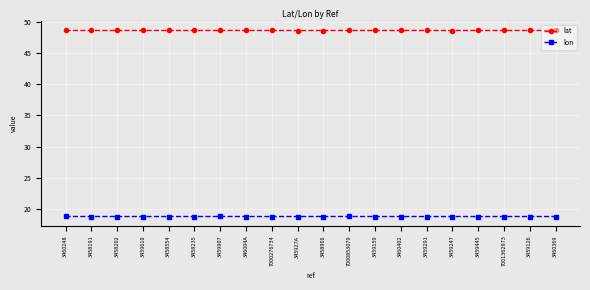

What is the highest value of the lat series?

48.6